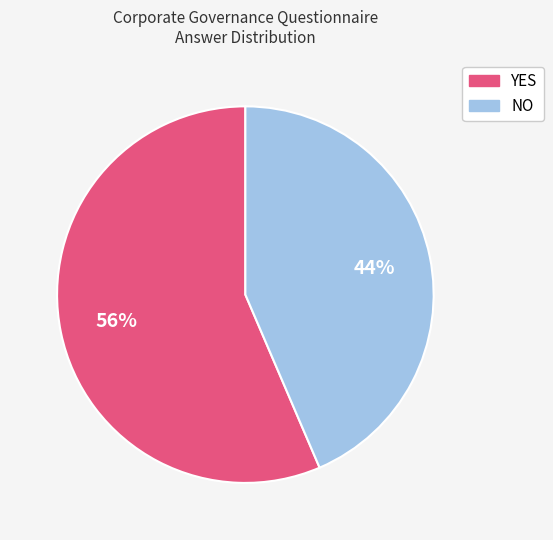

How many segments does this pie chart have?

2